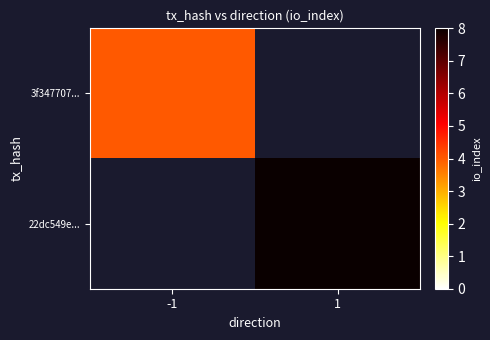

Between -1 and 1, which is larger?

1